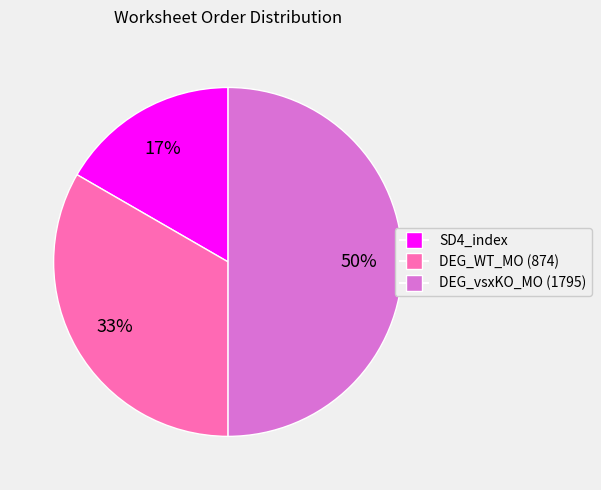

To the nearest percent, what percentage of the pie is DEG_vsxKO_MO (1795)?

50%